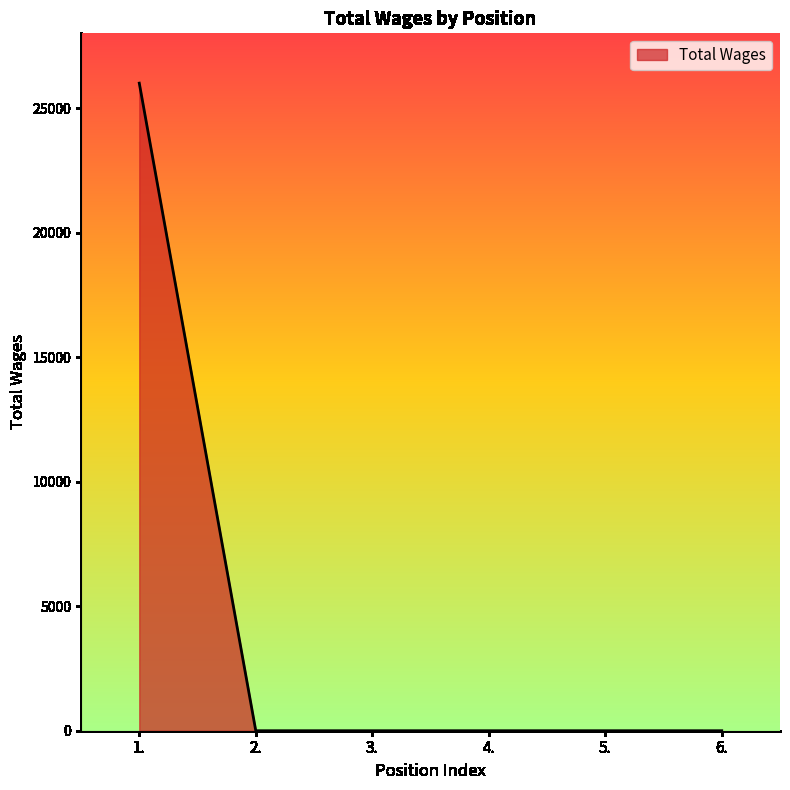

What is the average value?

4333